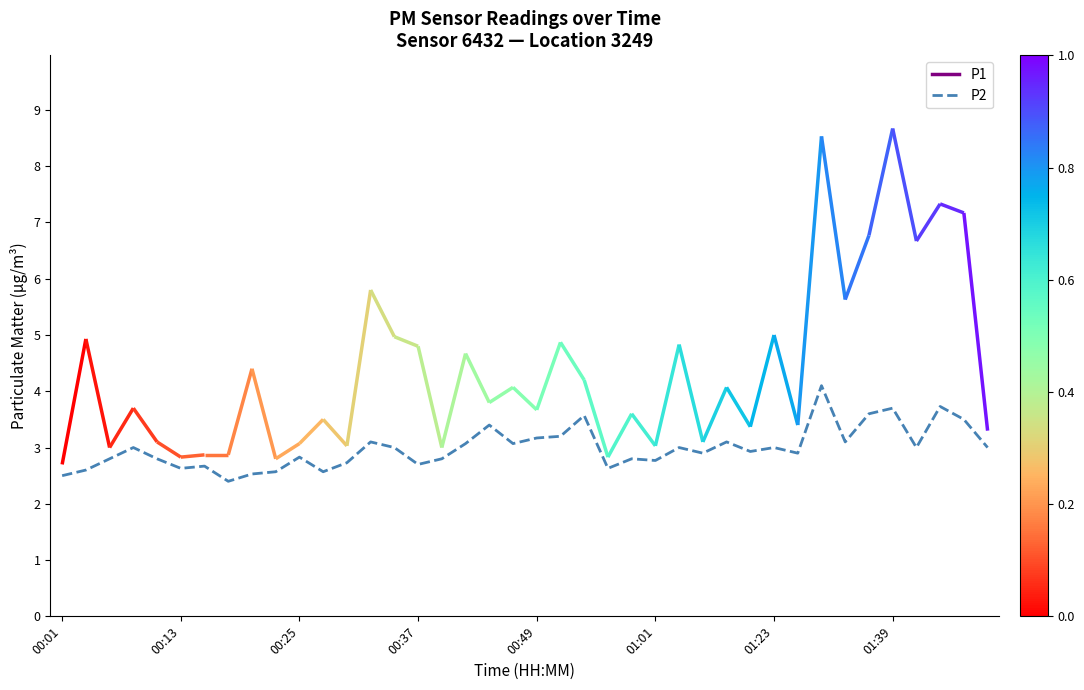

What is the approximate value at 28?

3.1